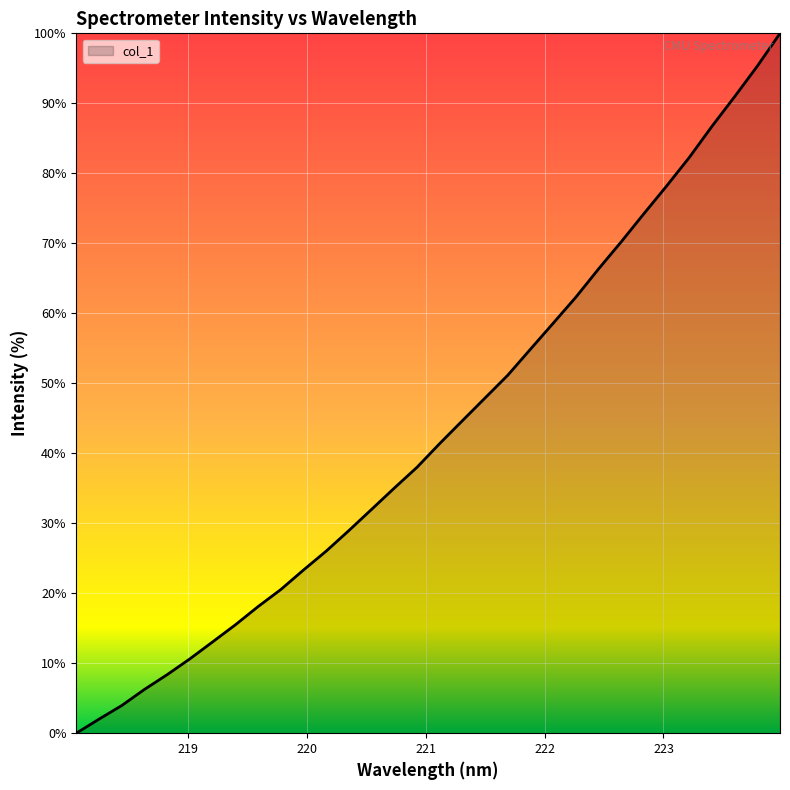

What is the difference between the maximum and minimum values?

100.0